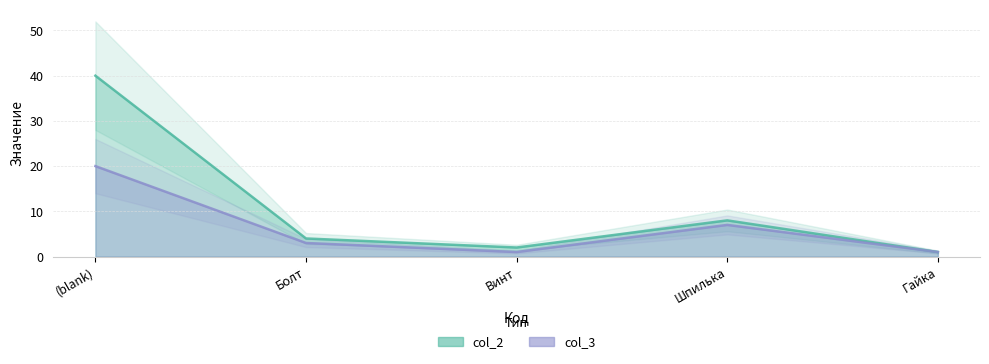

How many data points in col_3 are less than 3?

2